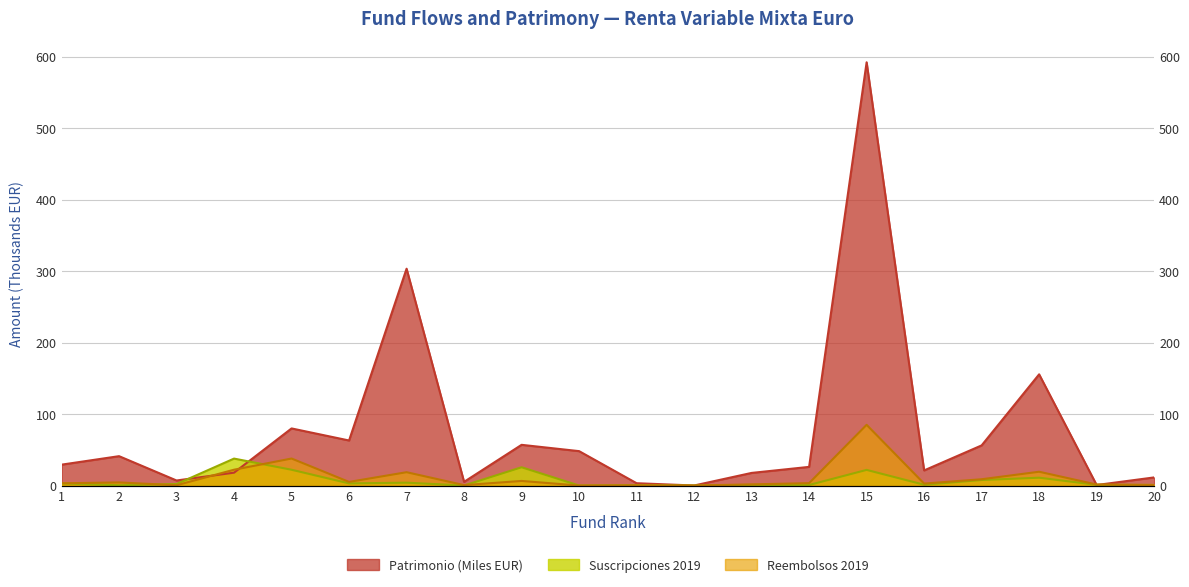

What is the sum of all Reembolsos 2019 values?

221.6